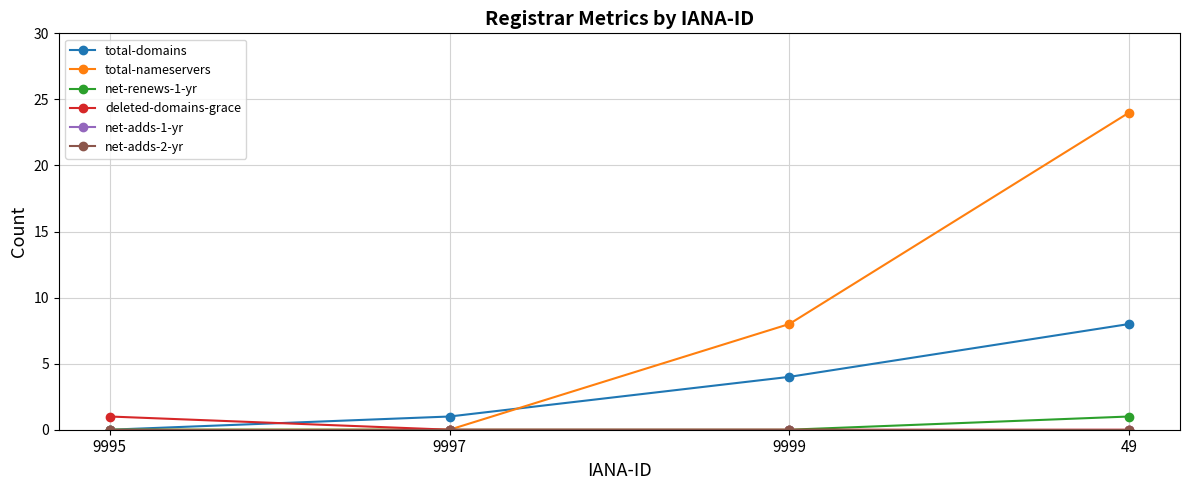

At which category is the sum across all series the highest?

49